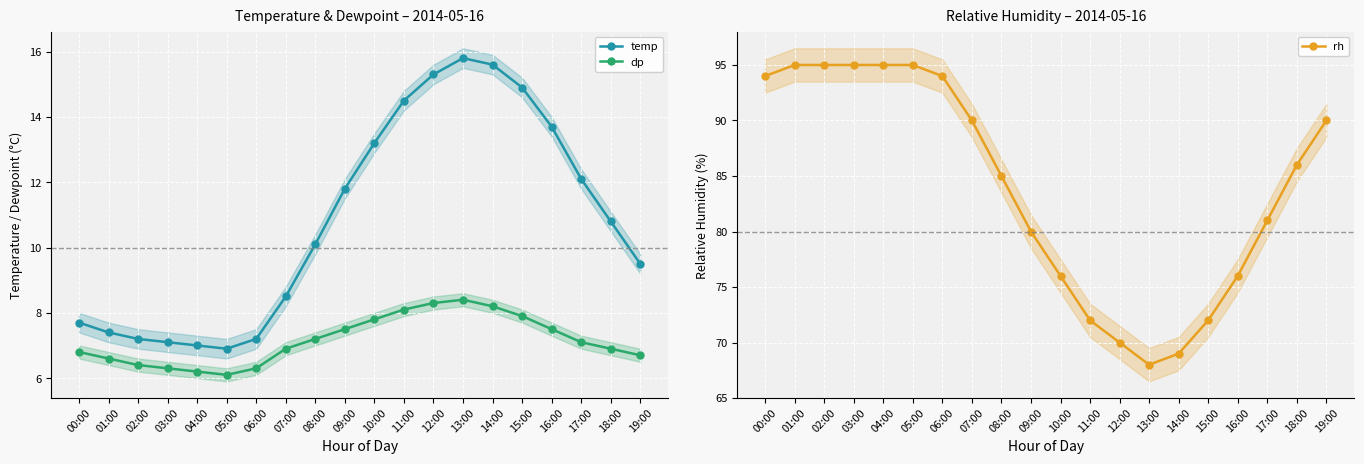

Which series has the largest range (max minus min)?

rh